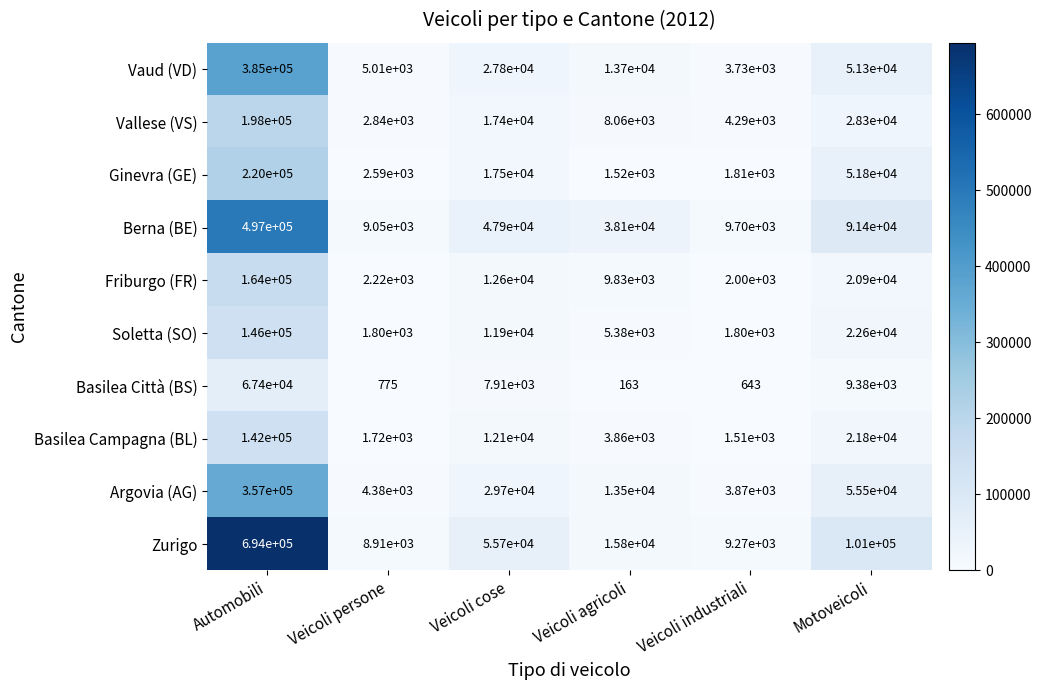

Which series has the widest spread of values?

Zurigo